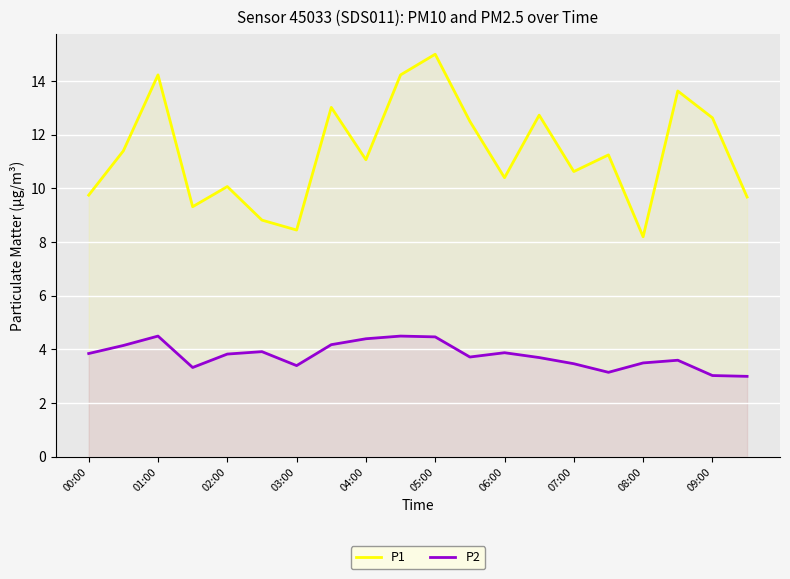

True or false: P2 has a value of 4.4 at 04:00.

True